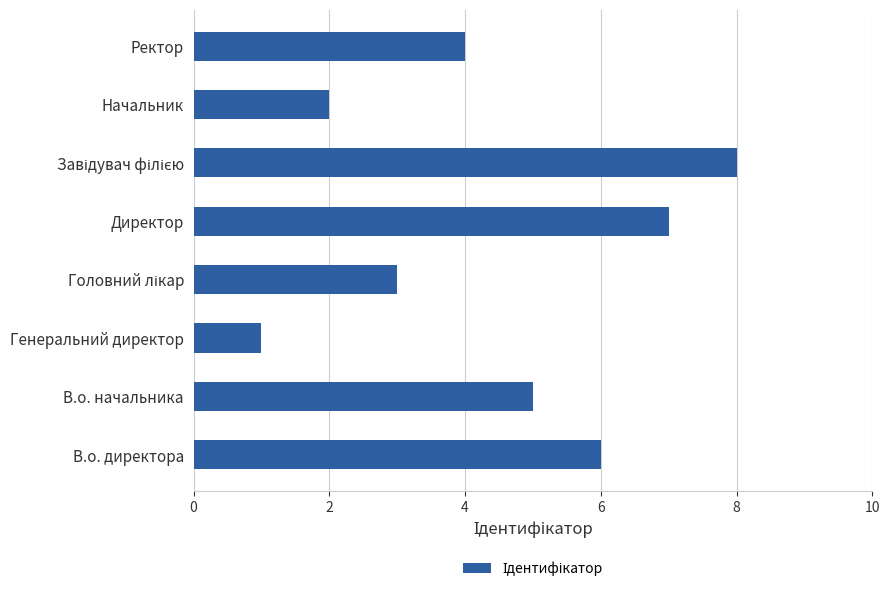

What is the difference between the values at В.о. директора and Начальник?

4